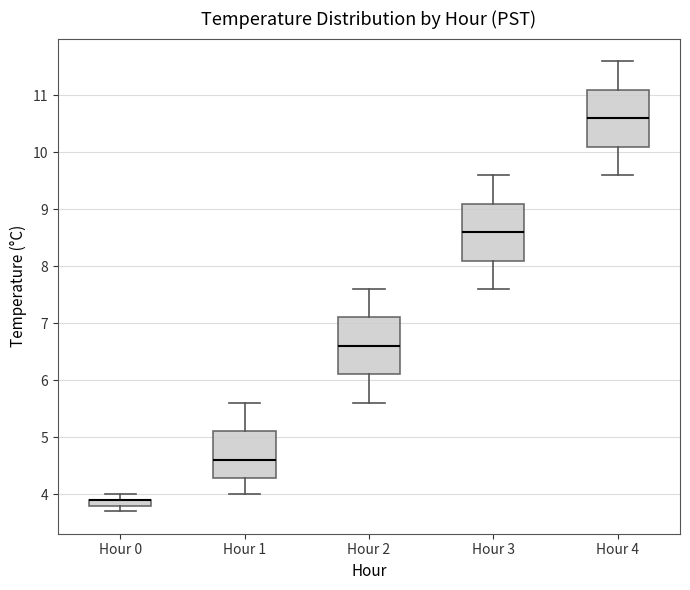

Where is the lower edge of the box for Hour 3 on the y-axis? The values are not printed on the chart, so give them approximately, as read against the axis.

8.1